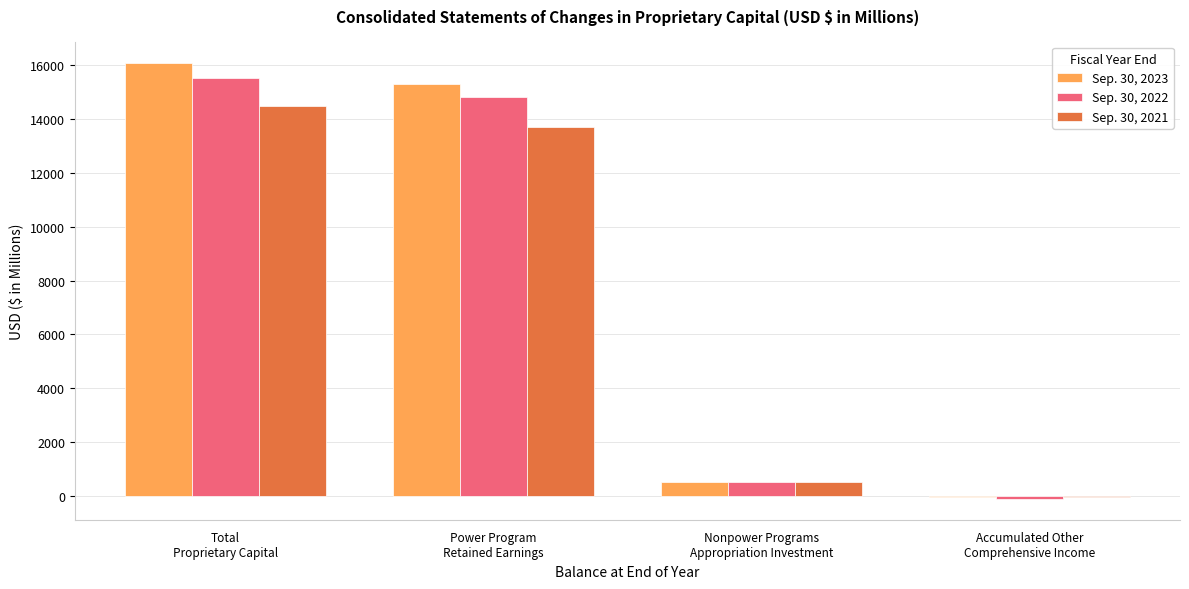

Count the number of categories in the chart.

4